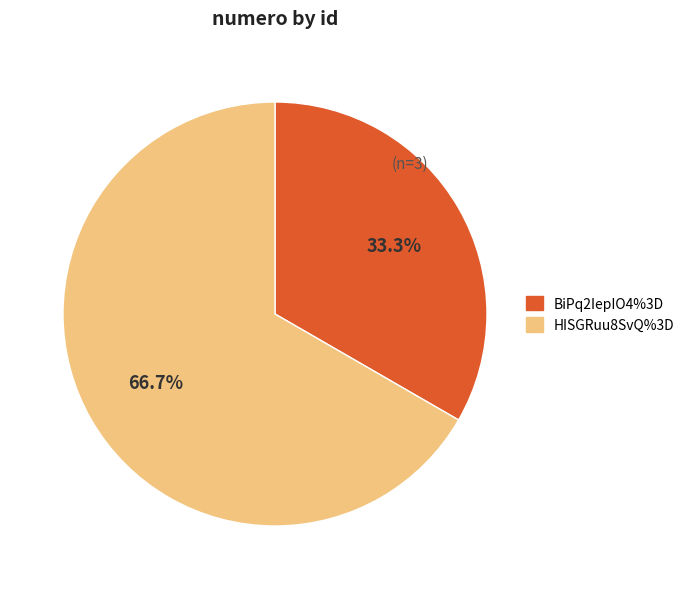

The HISGRuu8SvQ%3D slice represents 61% of the pie. True or false?

False